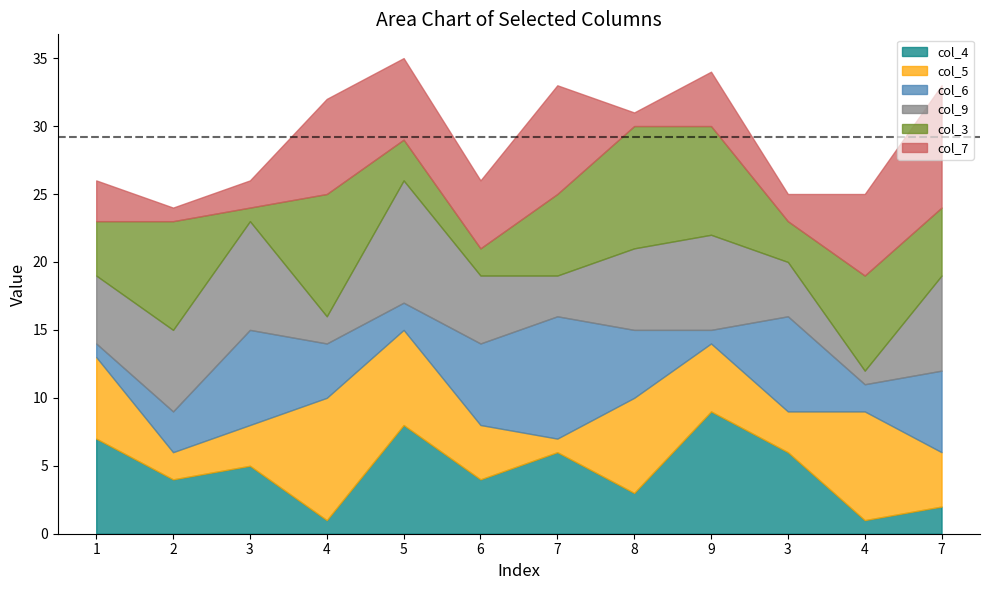

Where is col_4 nearest to the value 5?

3